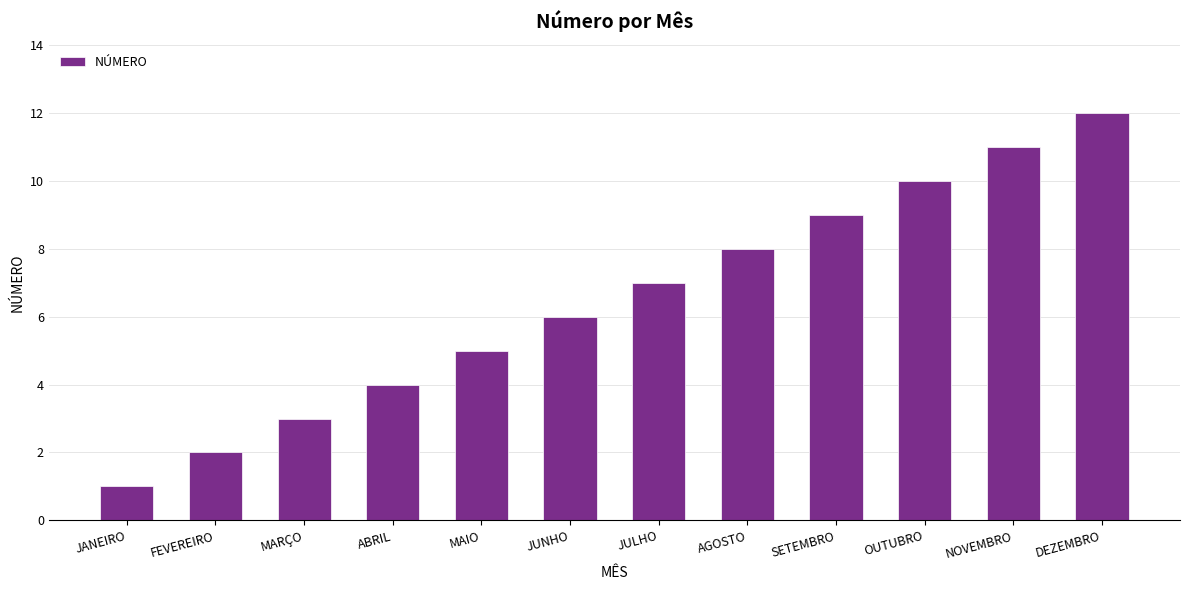

At which label is the value closest to 6?

JUNHO